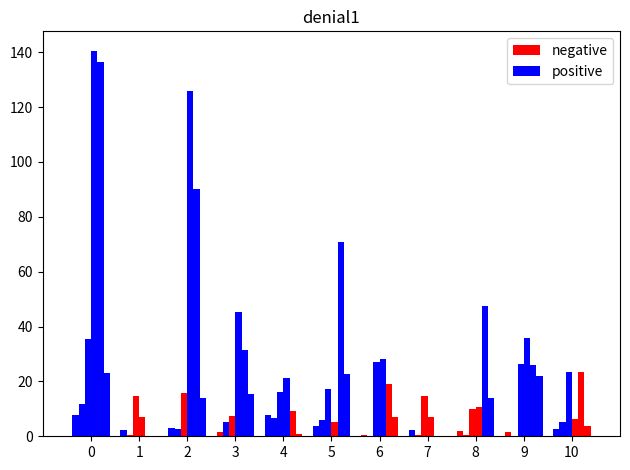

The value of negative at 3 is 1.7. True or false?

True